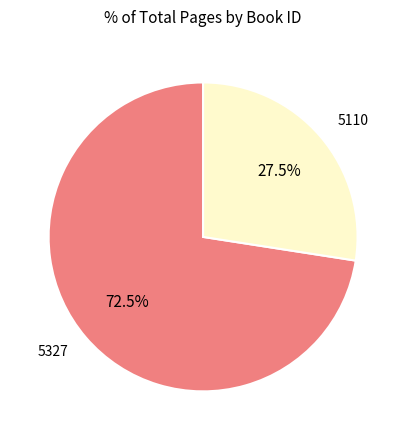

Is there any slice that represents more than half of the pie?

Yes